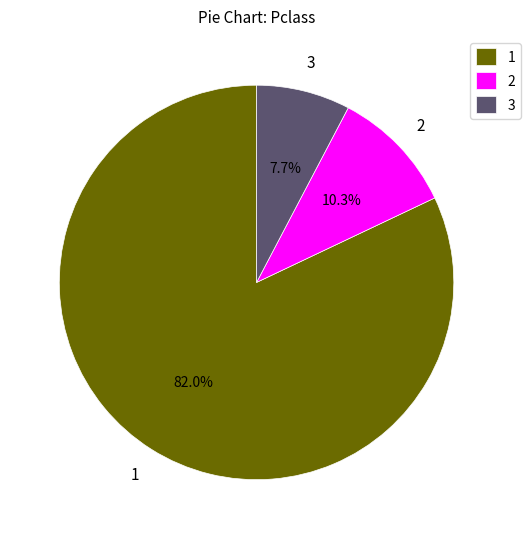

What is the smallest slice in the pie chart?

3